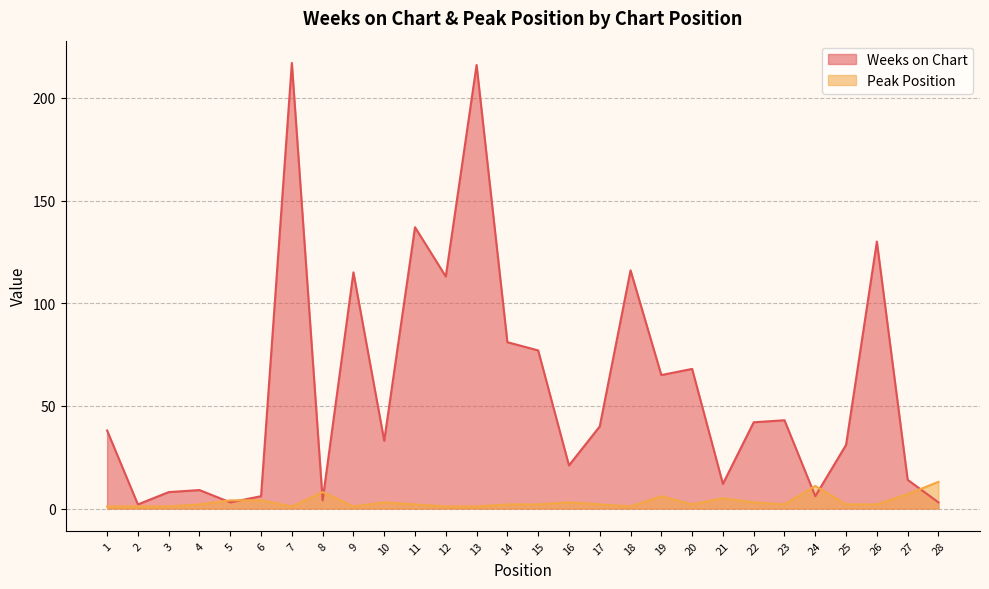

Is the value of Weeks on Chart at 28 greater than the value of Peak Position at 14?

Yes